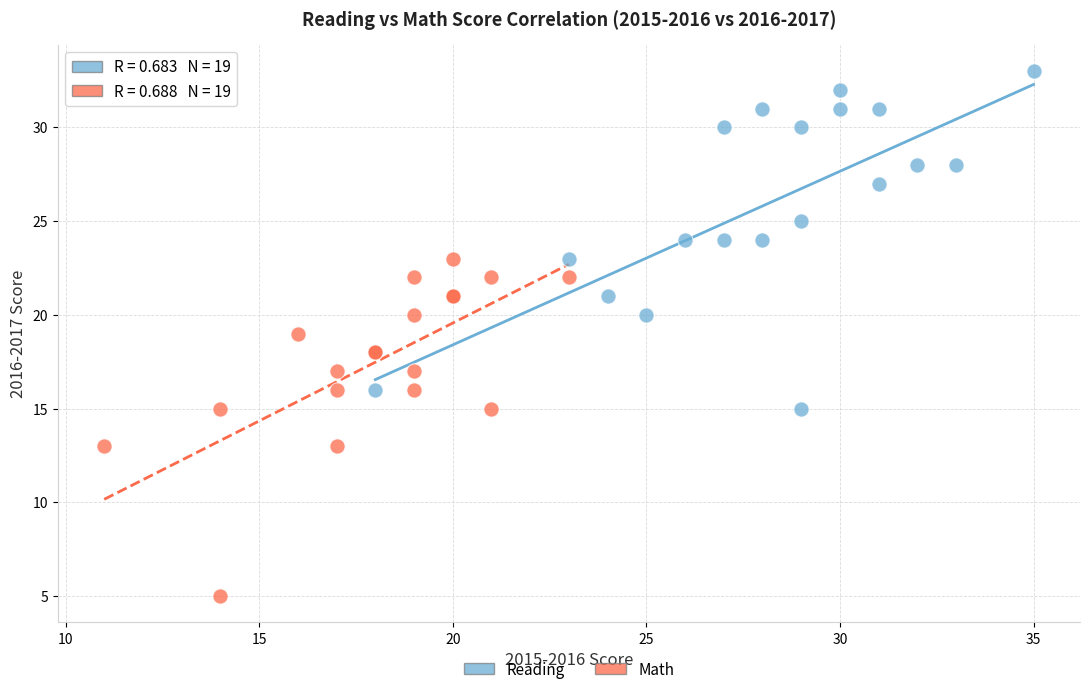

Which series reaches the minimum Y coordinate?

Math